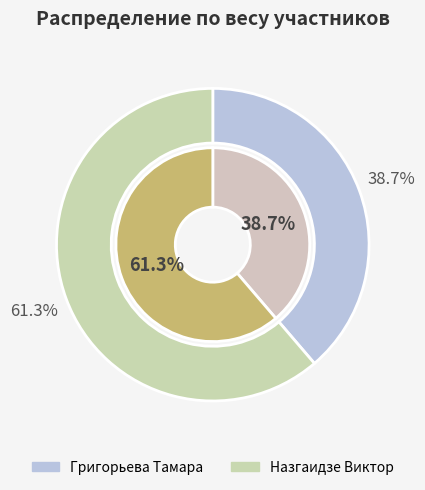

Which slice represents more than half of the pie?

Назгаидзе Виктор